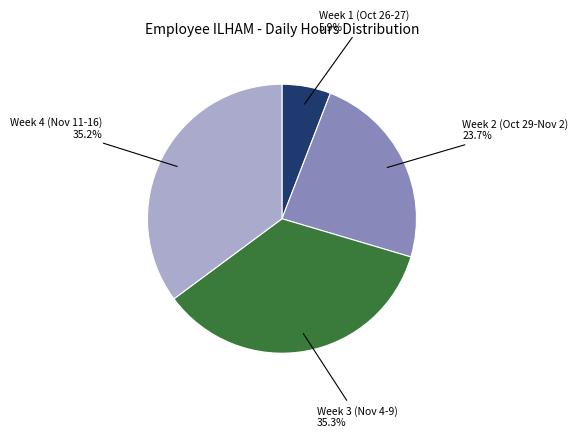

Which slice is the smallest?

Week 1 (Oct 26-27)